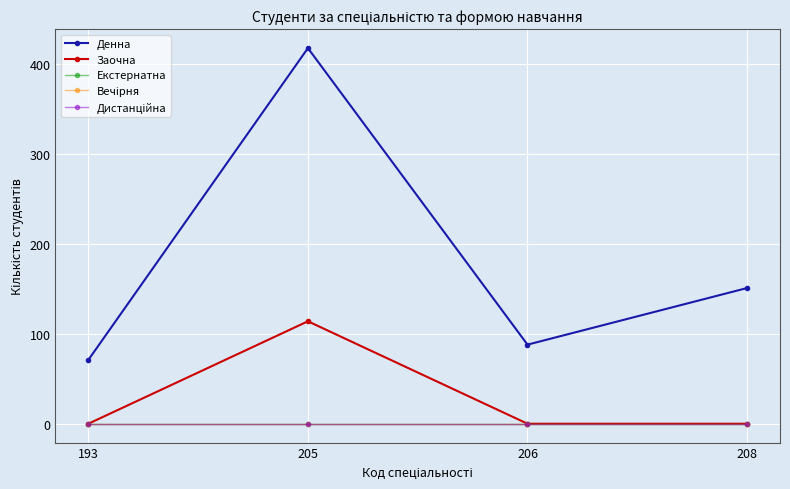

Does the chart have visible grid lines?

Yes